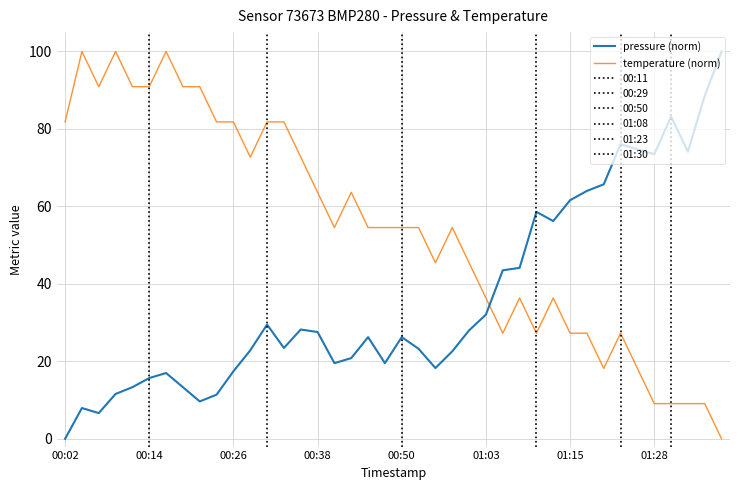

Rank the series by their average value, from highest to lowest.

temperature, pressure